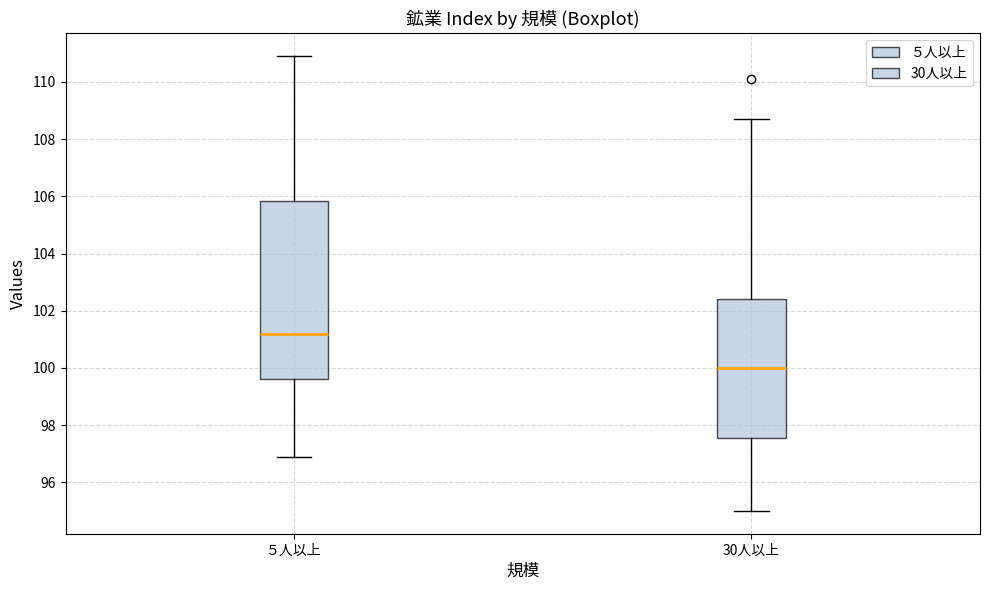

Which box is the tallest, from its lower edge to its upper edge?

５人以上